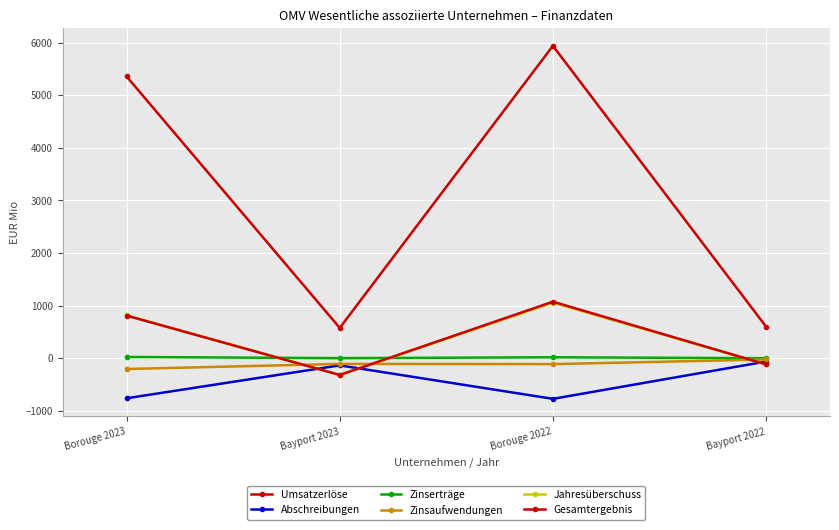

What is the difference between the maximum and minimum values in the Jahresüberschuss series?

1372